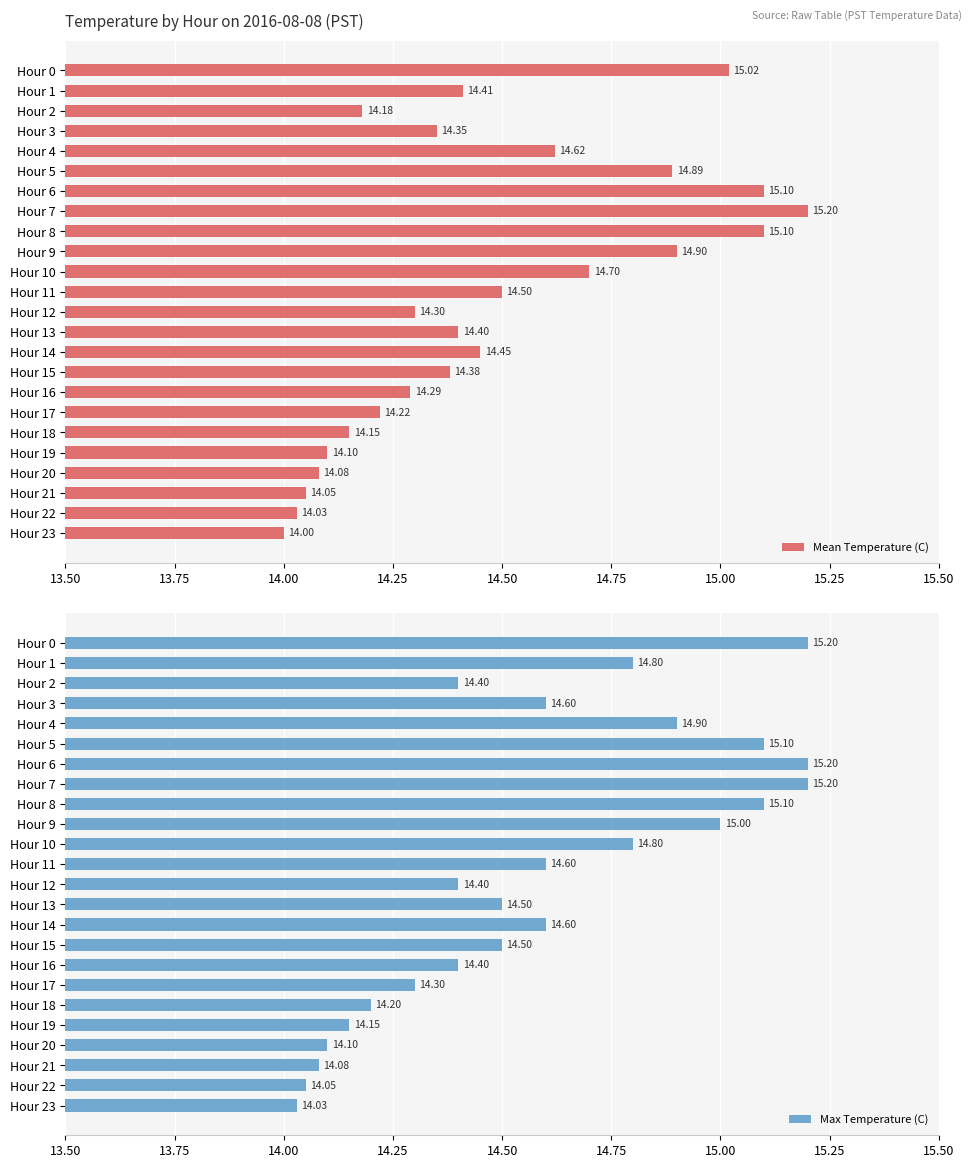

What is the sum of all Max Temperature (C) values?

350.2